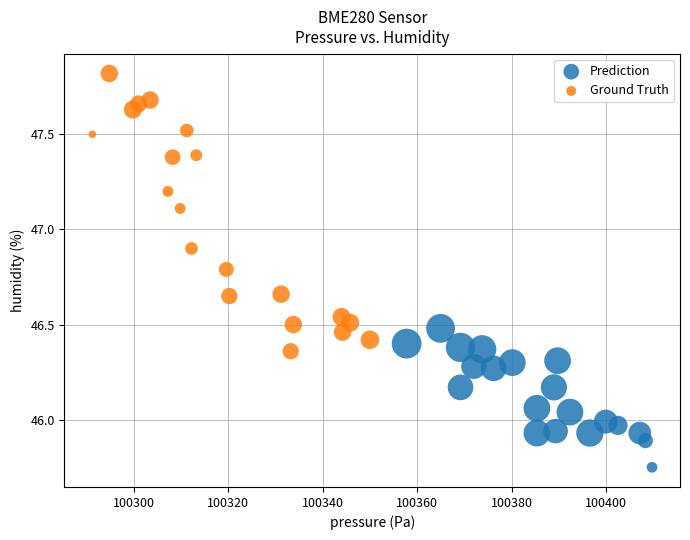

Which series reaches the maximum Y coordinate?

Ground Truth